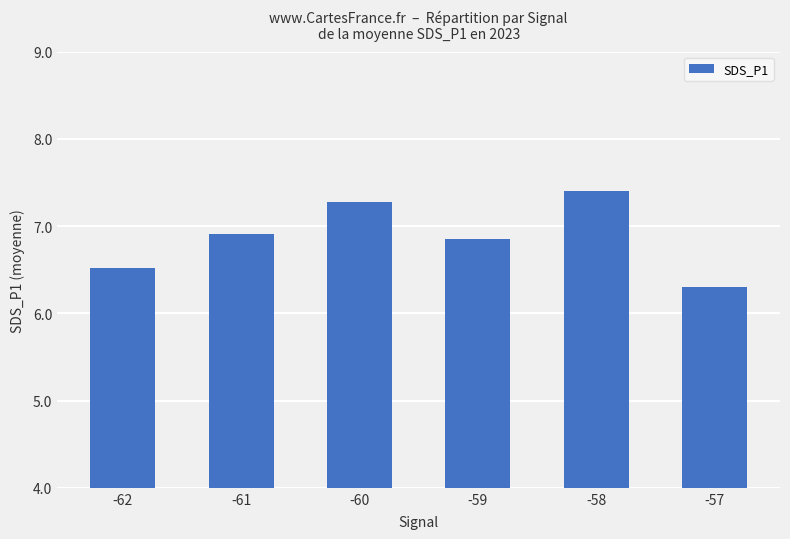

Approximately how many times larger is the value at -60 compared to -61?

1.1